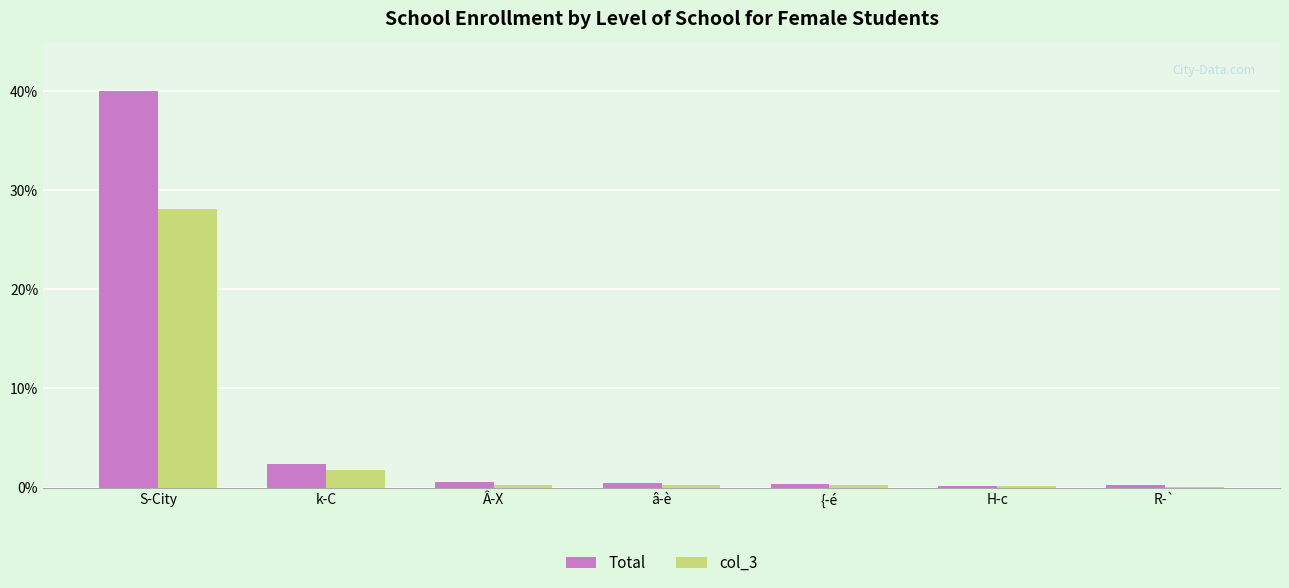

Read the Total value at S-City.

40.0